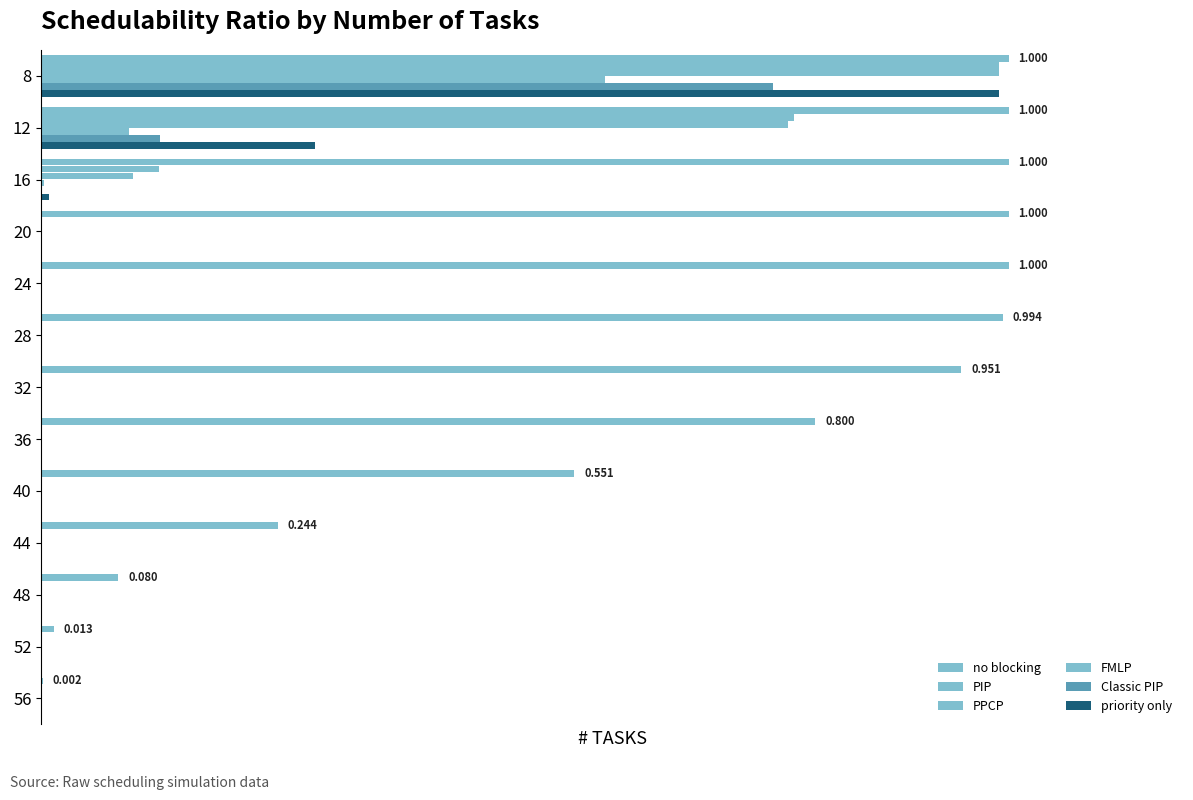

Which series has the largest range (max minus min)?

no blocking